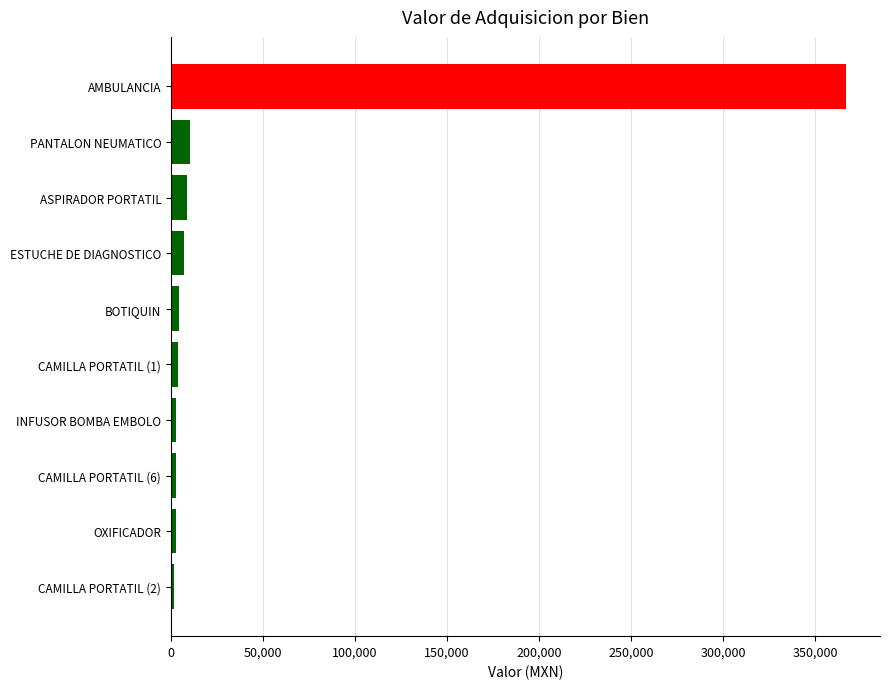

The chart shows a value of 367000.0 at AMBULANCIA. True or false?

True